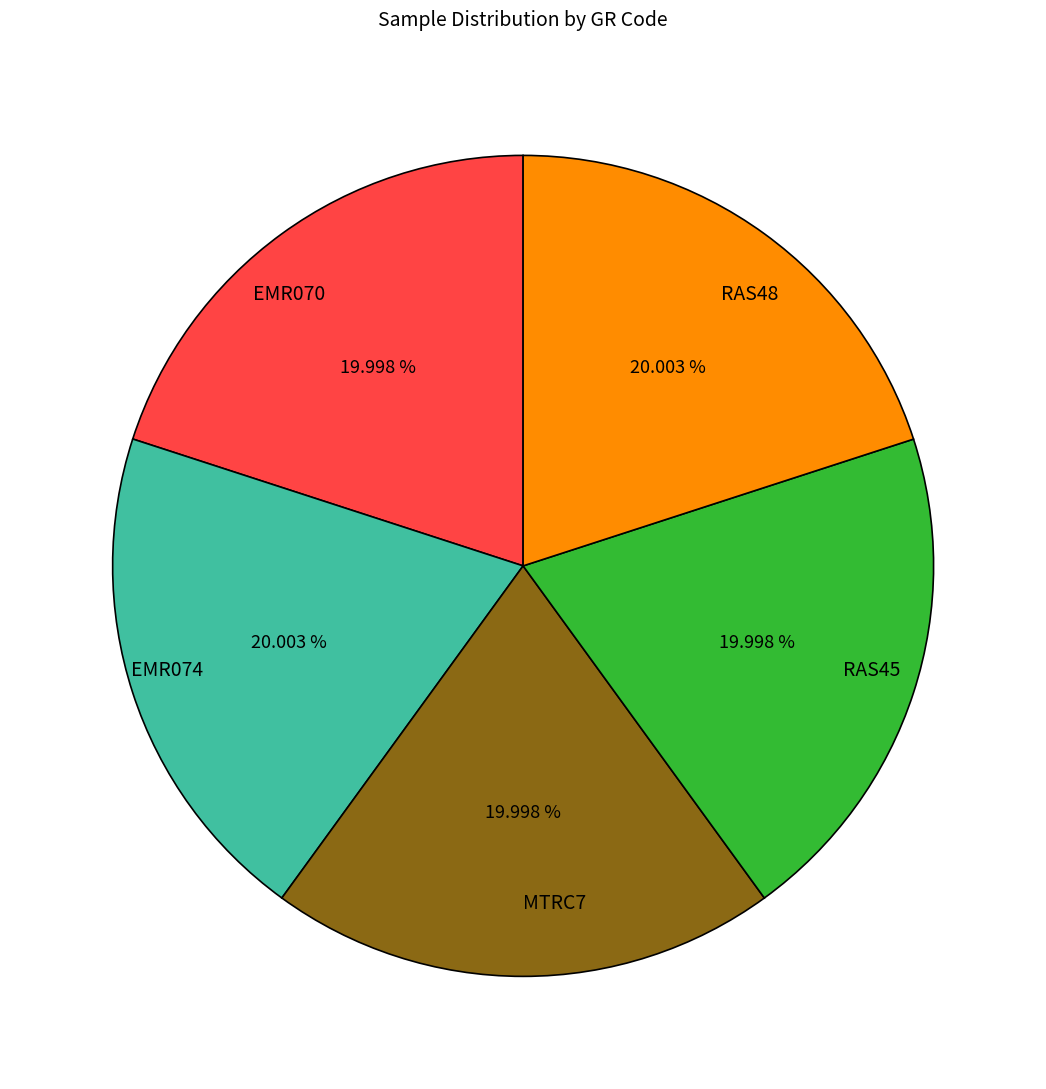

Is there any slice that represents more than half of the pie?

No